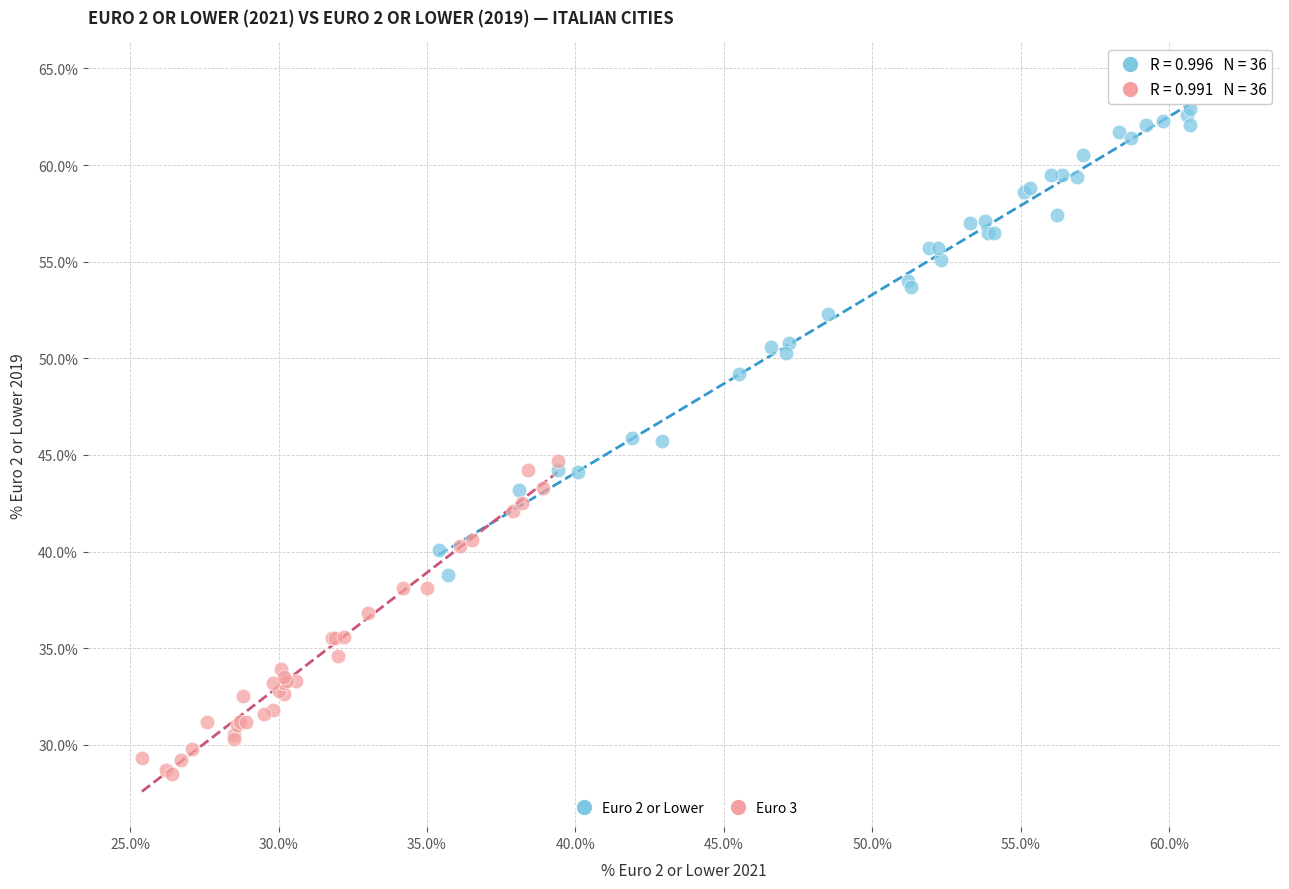

Which series has the largest Y range (max minus min)?

Euro 2 or Lower